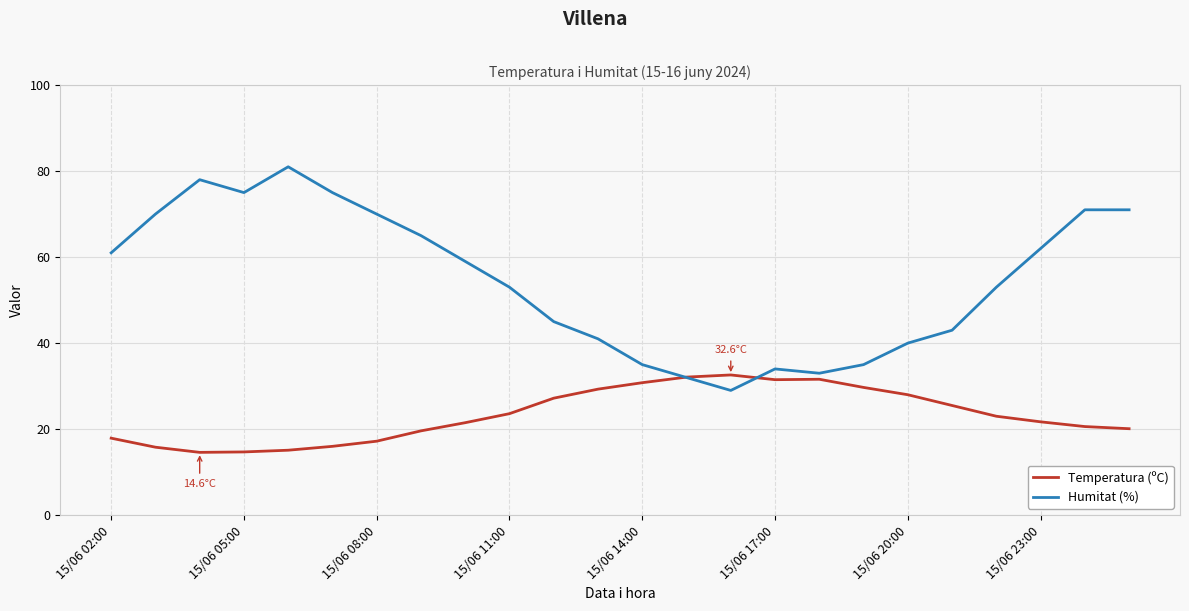

What is the difference between the maximum and minimum values in the Temperatura (ºC) series?

18.0